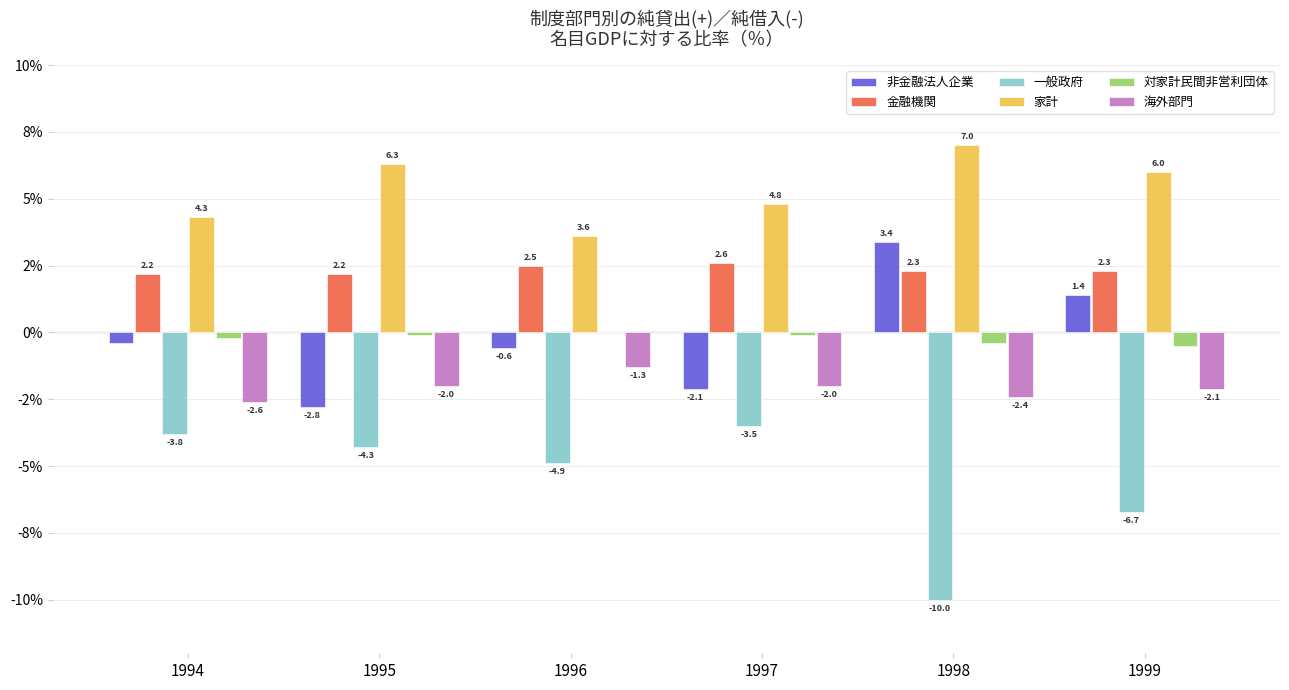

Is the value of 家計 at 1994 greater than the value of 金融機関 at 1996?

Yes